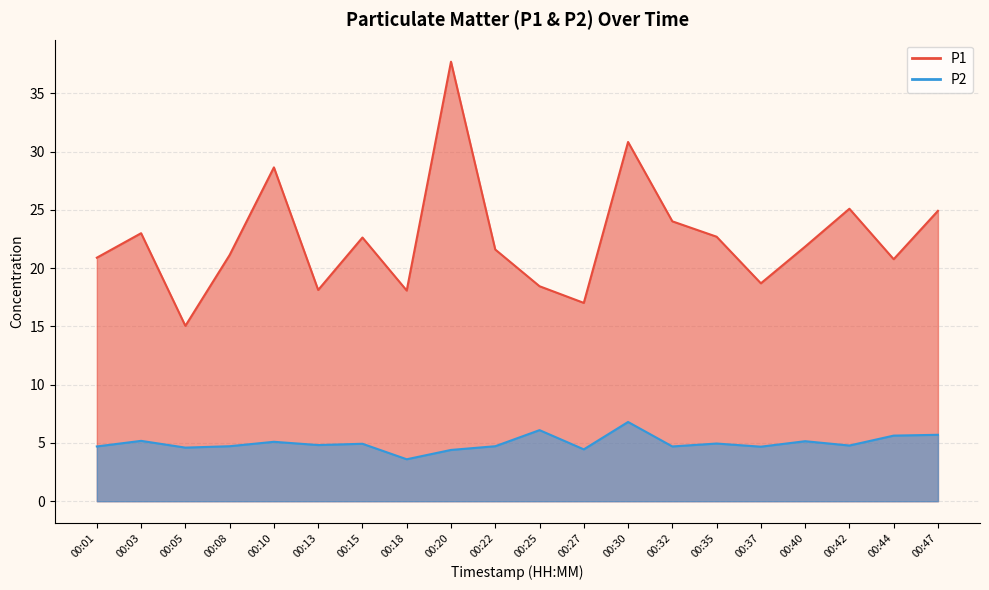

How many values in the P2 series are below 4?

1